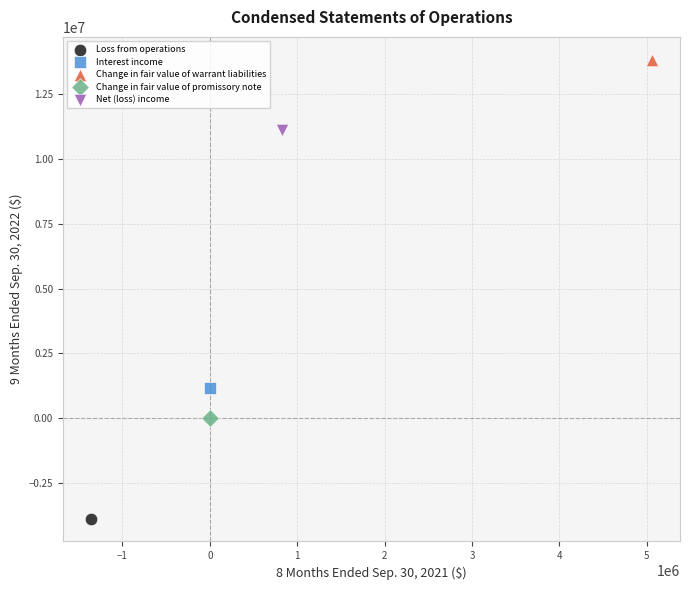

What are all the series names shown in the legend?

Loss from operations, Interest income, Change in fair value of warrant liabilities, Change in fair value of promissory note, Net (loss) income